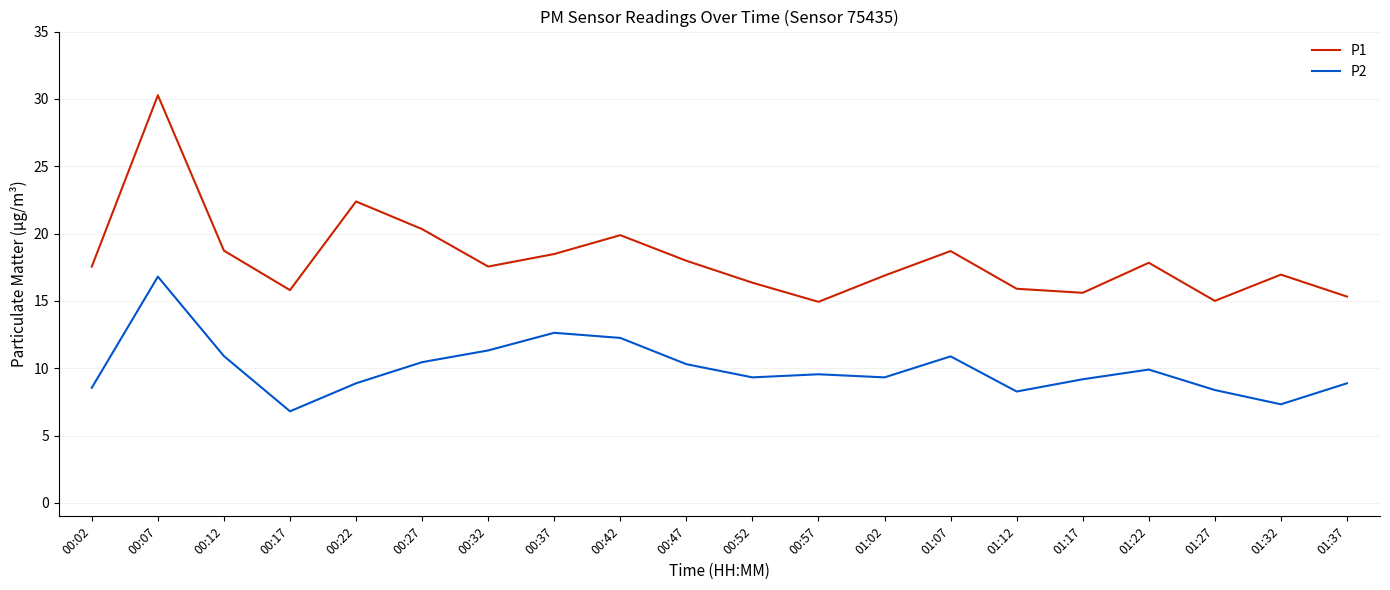

True or false: P2 and P1 cross at least once.

False